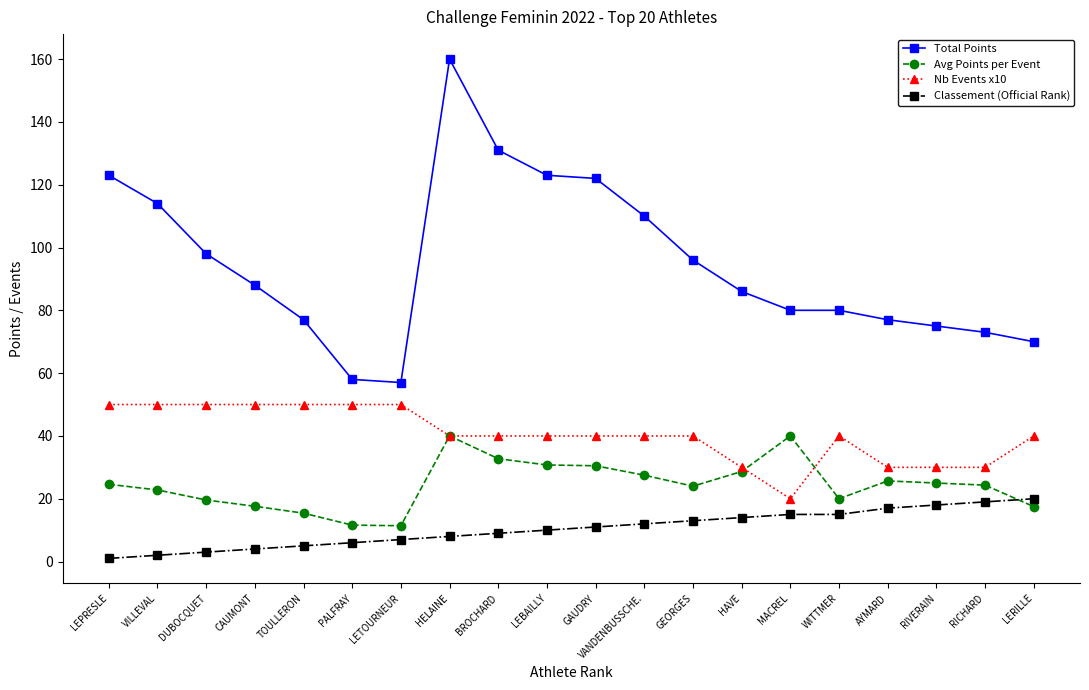

How many distinct data groups are displayed?

4